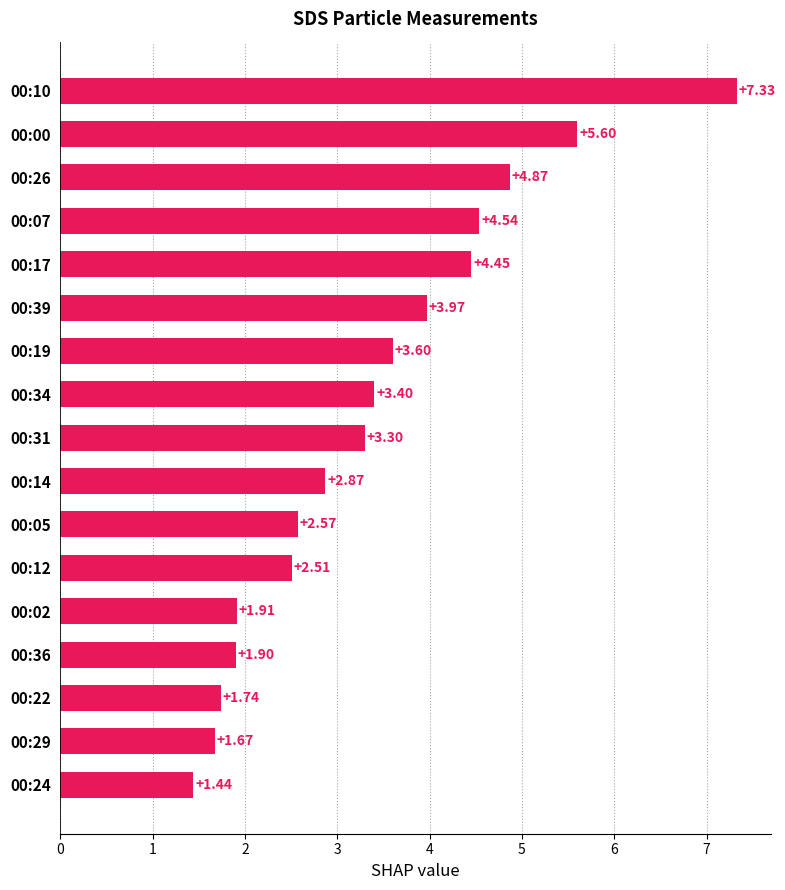

Count the number of values greater than 3.

9